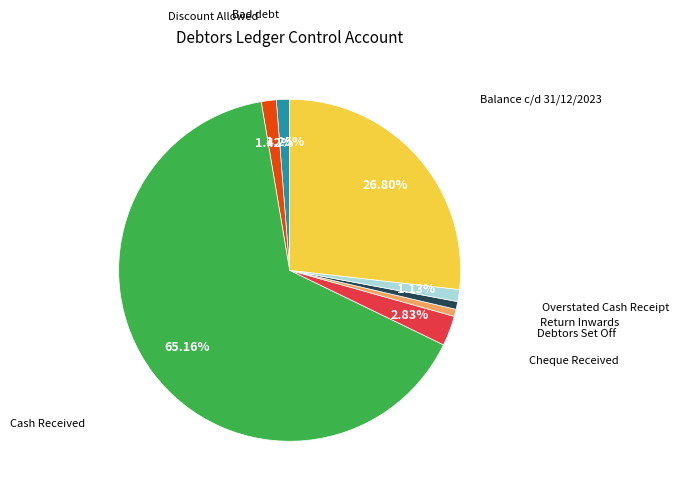

What is the majority slice?

Cash Received